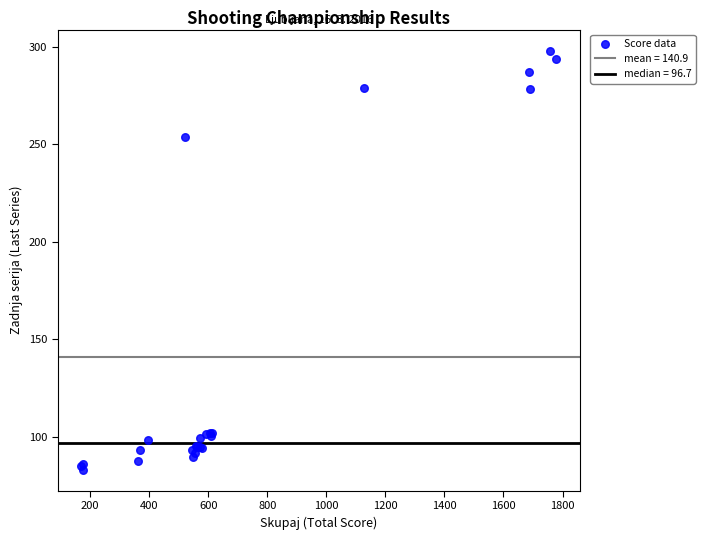

What Y value in the scatter plot is closest to 190?

254.0